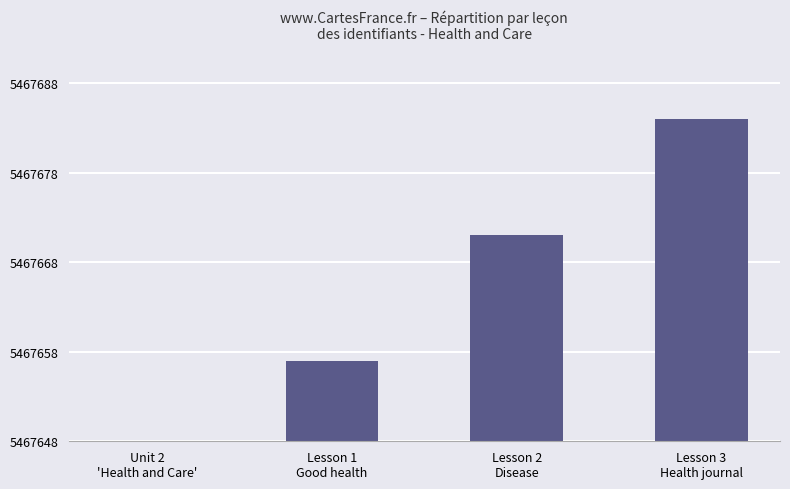

Are the bars horizontal?

No